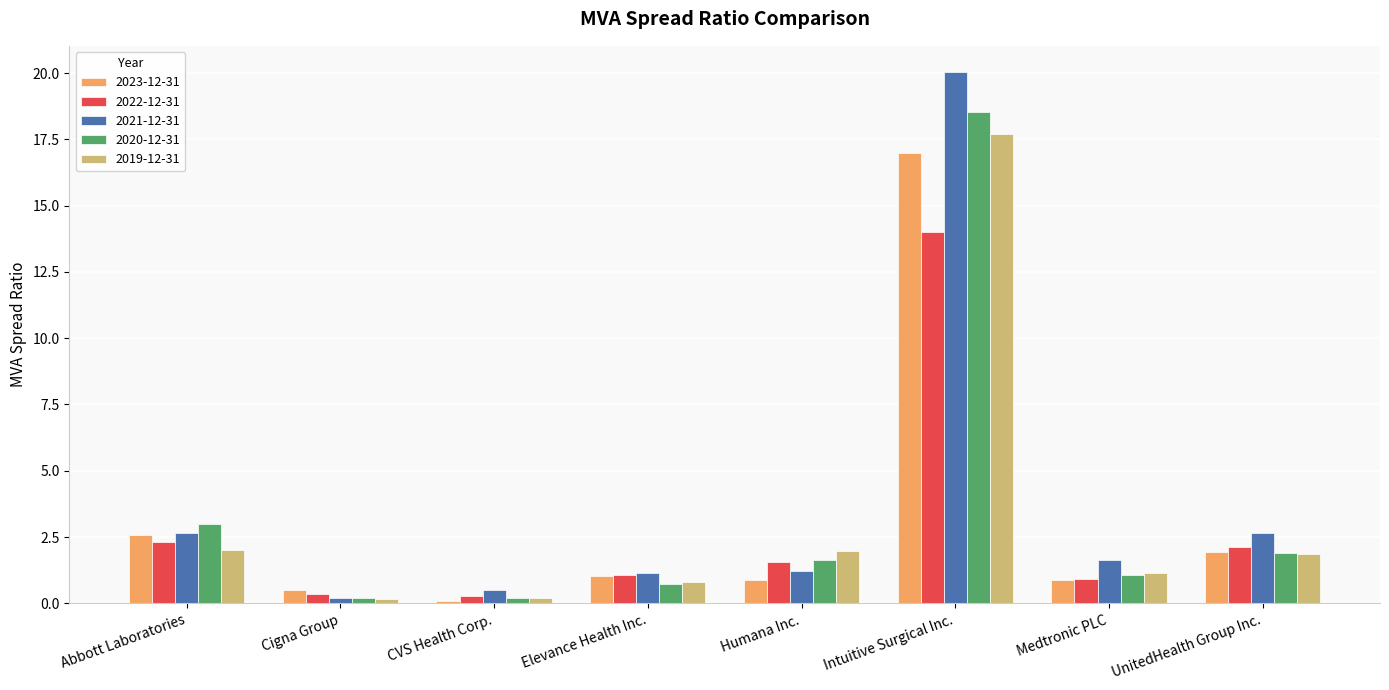

Reading left to right, transcribe all the data shown in this chart.

2023-12-31: 2.6	0.5	0.1	1.1	0.9	17.0	0.9	1.9
2022-12-31: 2.3	0.4	0.3	1.1	1.6	14.0	0.9	2.1
2021-12-31: 2.7	0.2	0.5	1.2	1.2	20.0	1.6	2.7
2020-12-31: 3.0	0.2	0.2	0.7	1.6	18.5	1.1	1.9
2019-12-31: 2.0	0.2	0.2	0.8	2.0	17.7	1.1	1.9